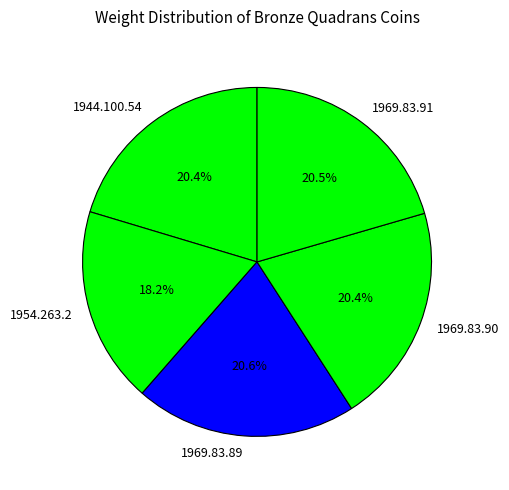

What is the smallest slice in the pie chart?

1954.263.2